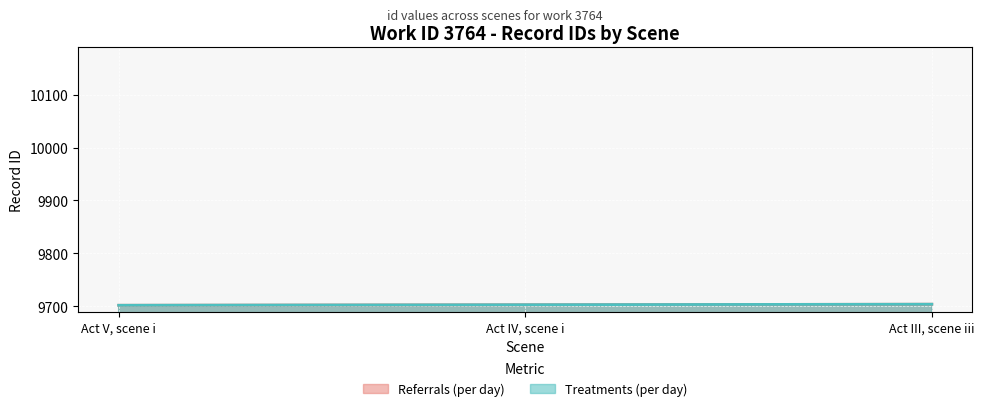

Which category has the lowest value in the Referrals (per day) series?

Act V, scene i